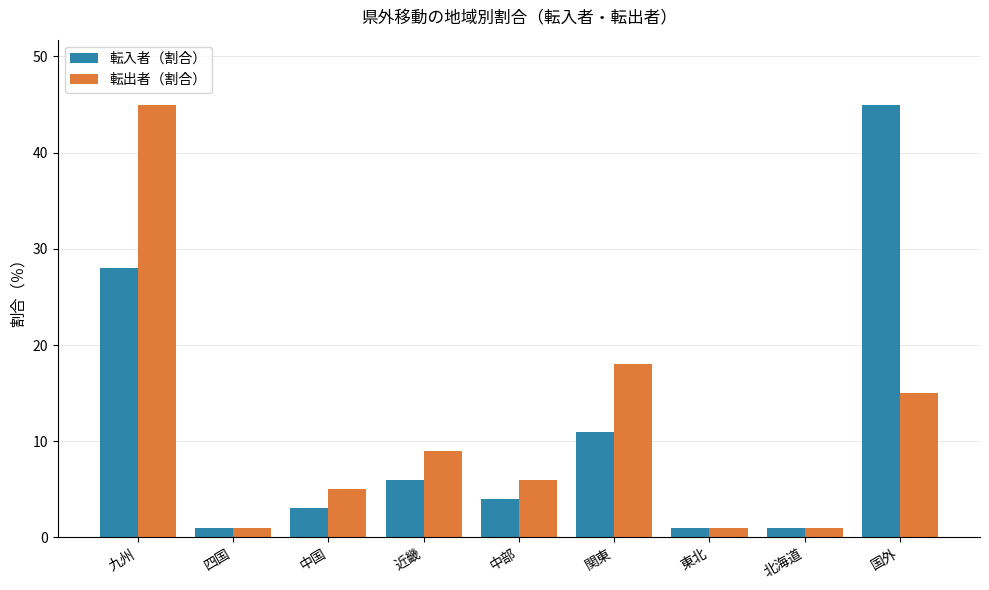

What is the difference between the highest and lowest values at 近畿?

3.0